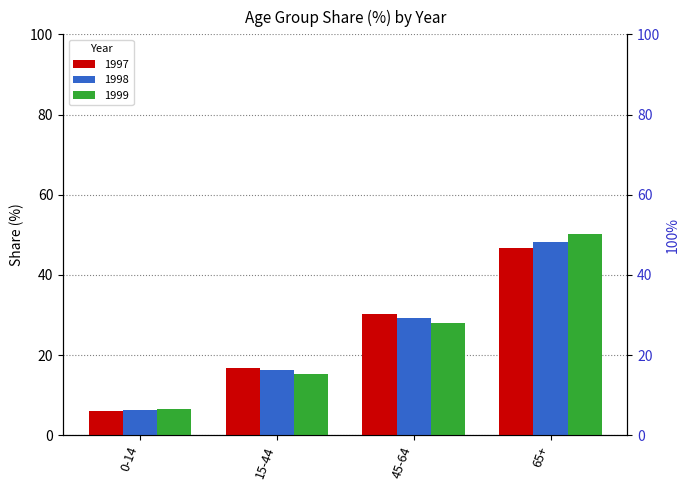

List the series in order of their peak value, lowest first.

1997, 1998, 1999